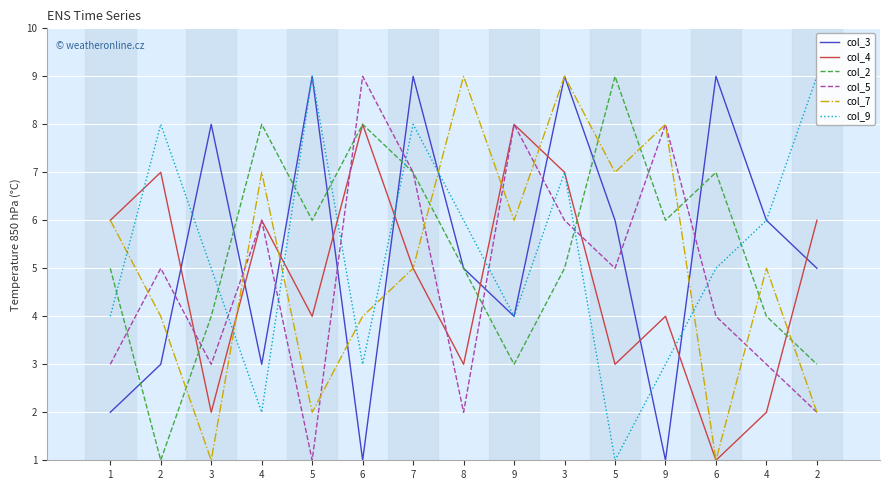

Is it true that col_5 equals 2 at 4?

False